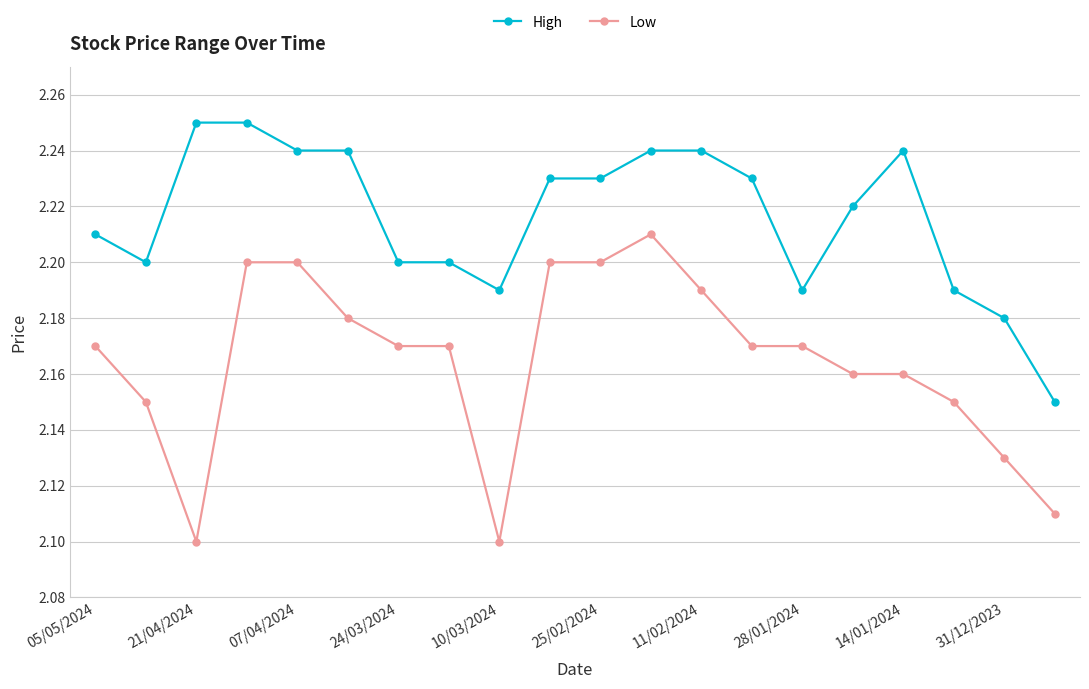

List the series in order of their overall mean, highest first.

High, Low